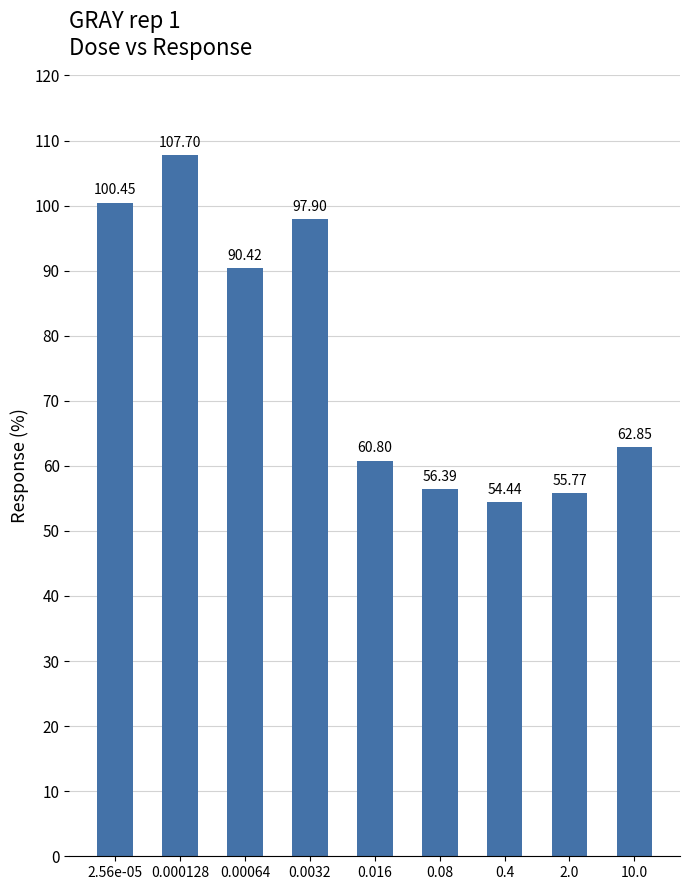

What is the smallest value displayed?

54.4